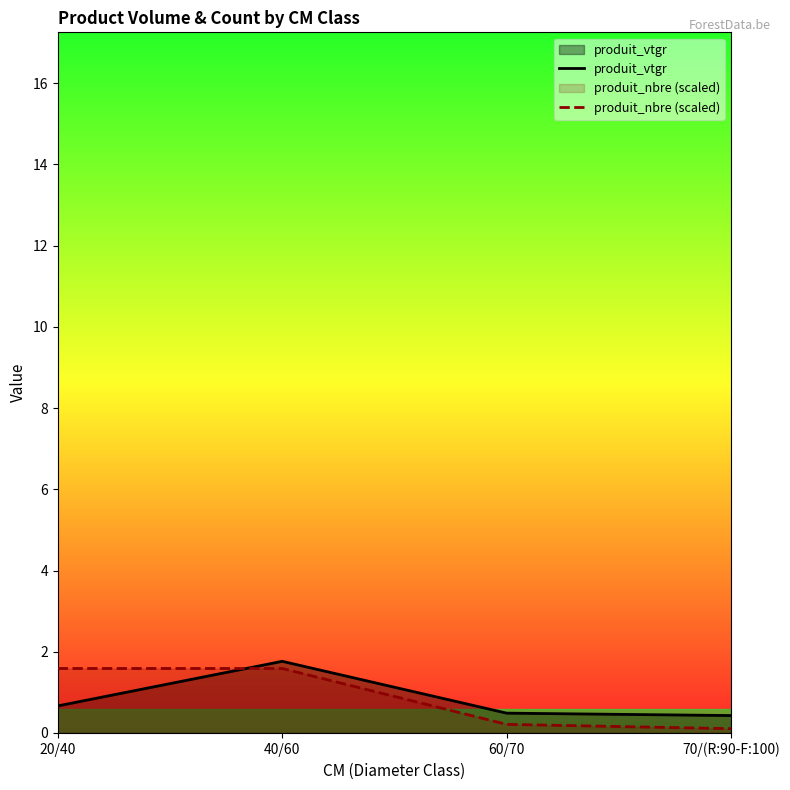

Reading left to right, extract all data points from this chart.

produit_vtgr: 20/40=0.7	40/60=1.8	60/70=0.5	70/(R:90-F:100)=0.4
produit_nbre (scaled): 20/40=1.6	40/60=1.6	60/70=0.2	70/(R:90-F:100)=0.1